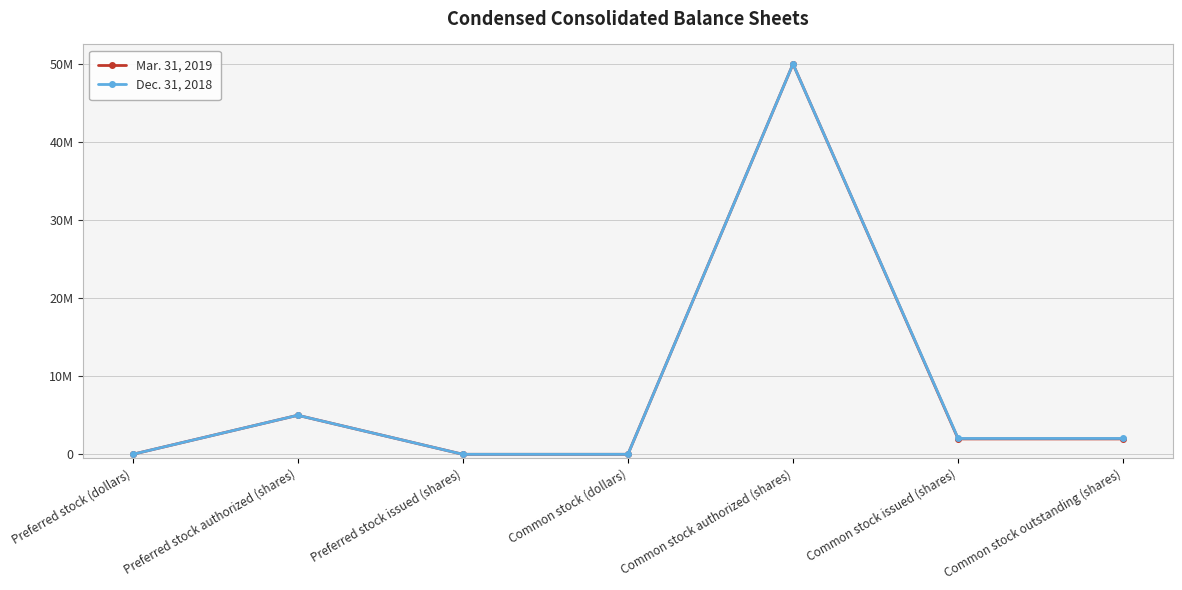

What are all the series names shown in the legend?

Mar. 31, 2019, Dec. 31, 2018